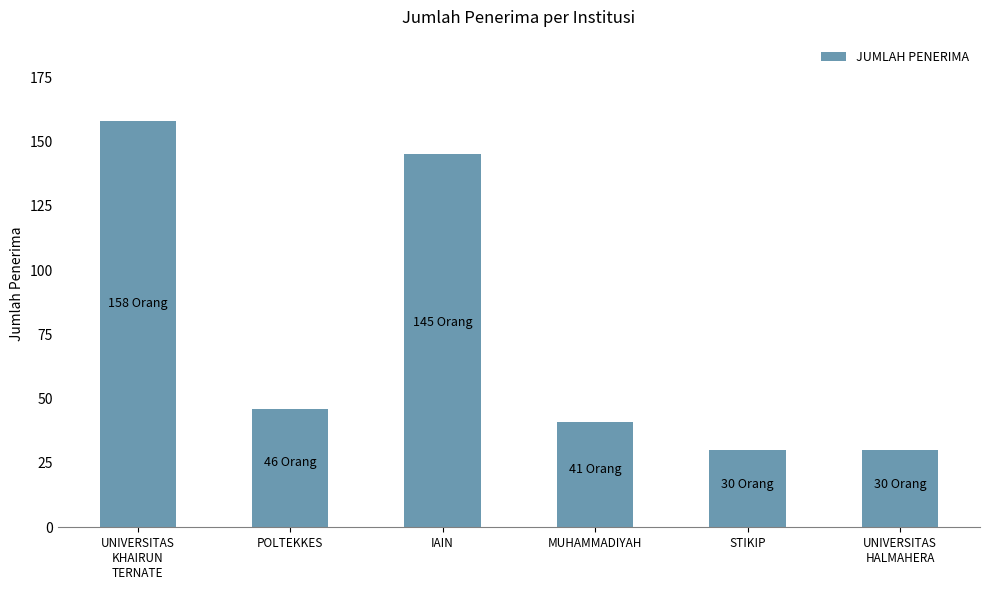

Reading left to right, what are all the values shown in this chart?

UNIVERSITAS
KHAIRUN
TERNATE=158	POLTEKKES=46	IAIN=145	MUHAMMADIYAH=41	STIKIP=30	UNIVERSITAS
HALMAHERA=30